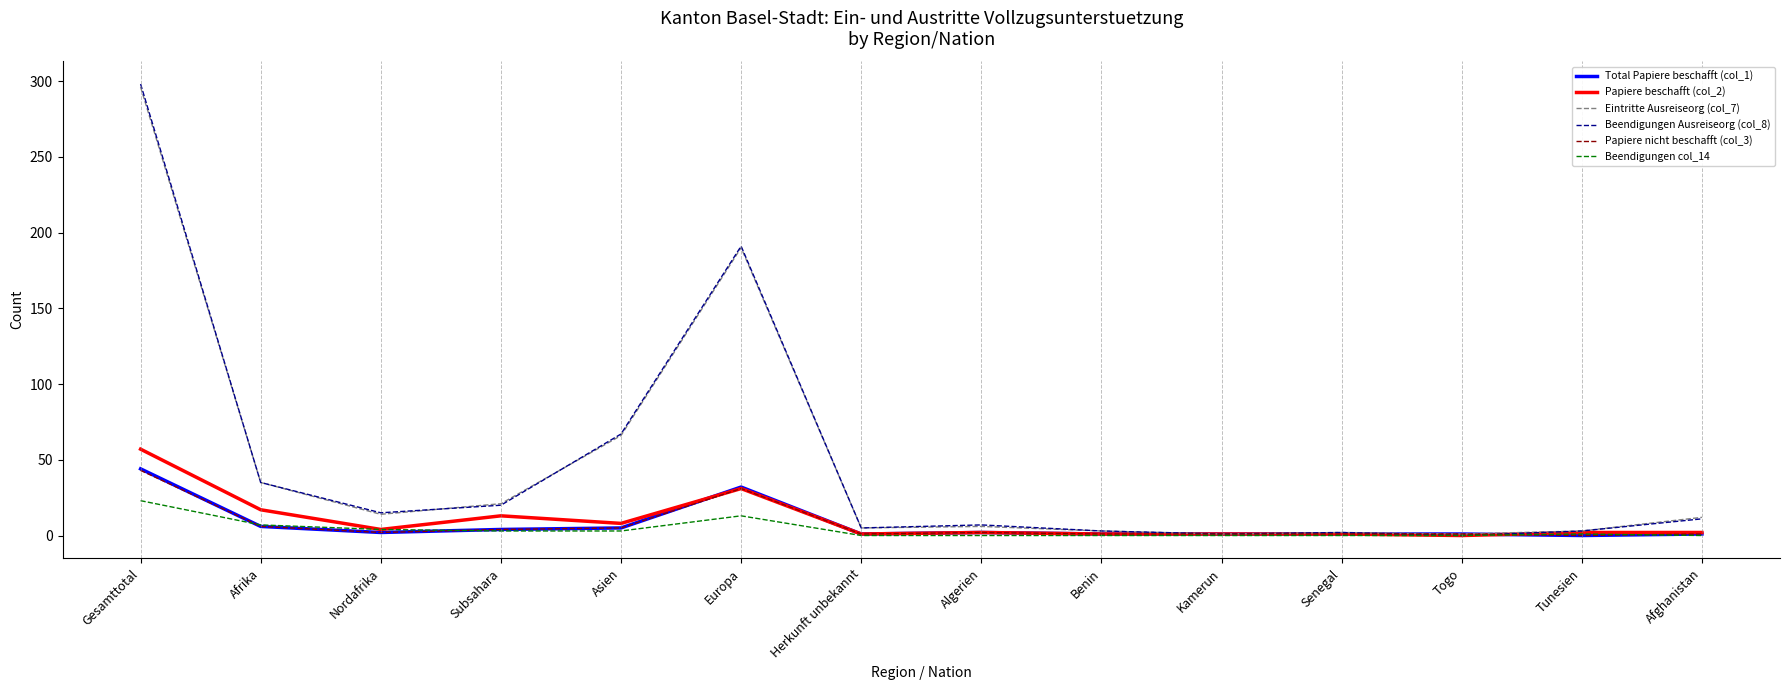

What is the greatest value displayed?

298